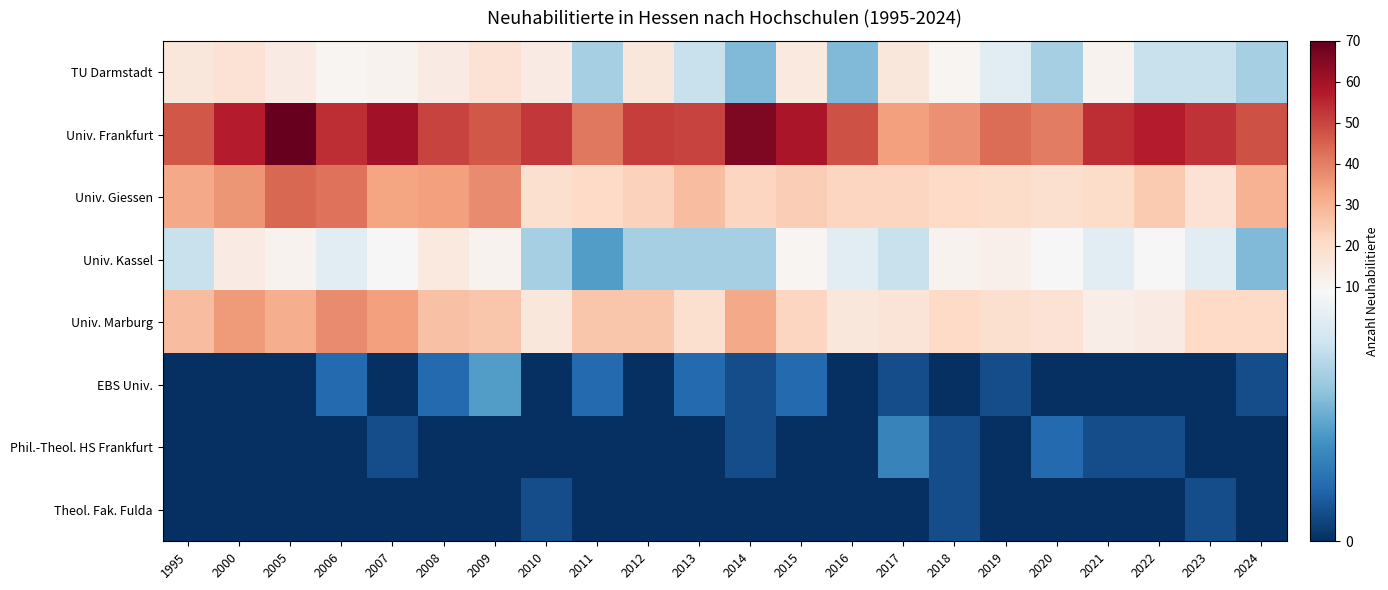

At 2011, list the series in order from largest to smallest.

Univ. Frankfurt, Univ. Marburg, Univ. Giessen, TU Darmstadt, Univ. Kassel, EBS Univ., Phil.-Theol. HS Frankfurt, Theol. Fak. Fulda